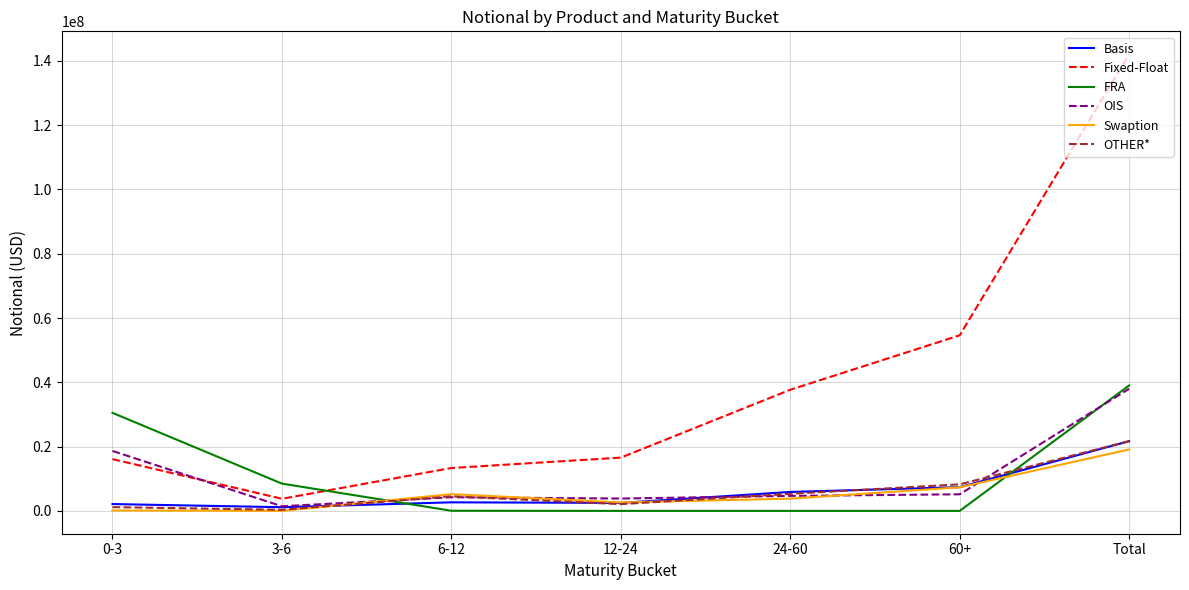

Which series has the widest spread of values?

Fixed-Float